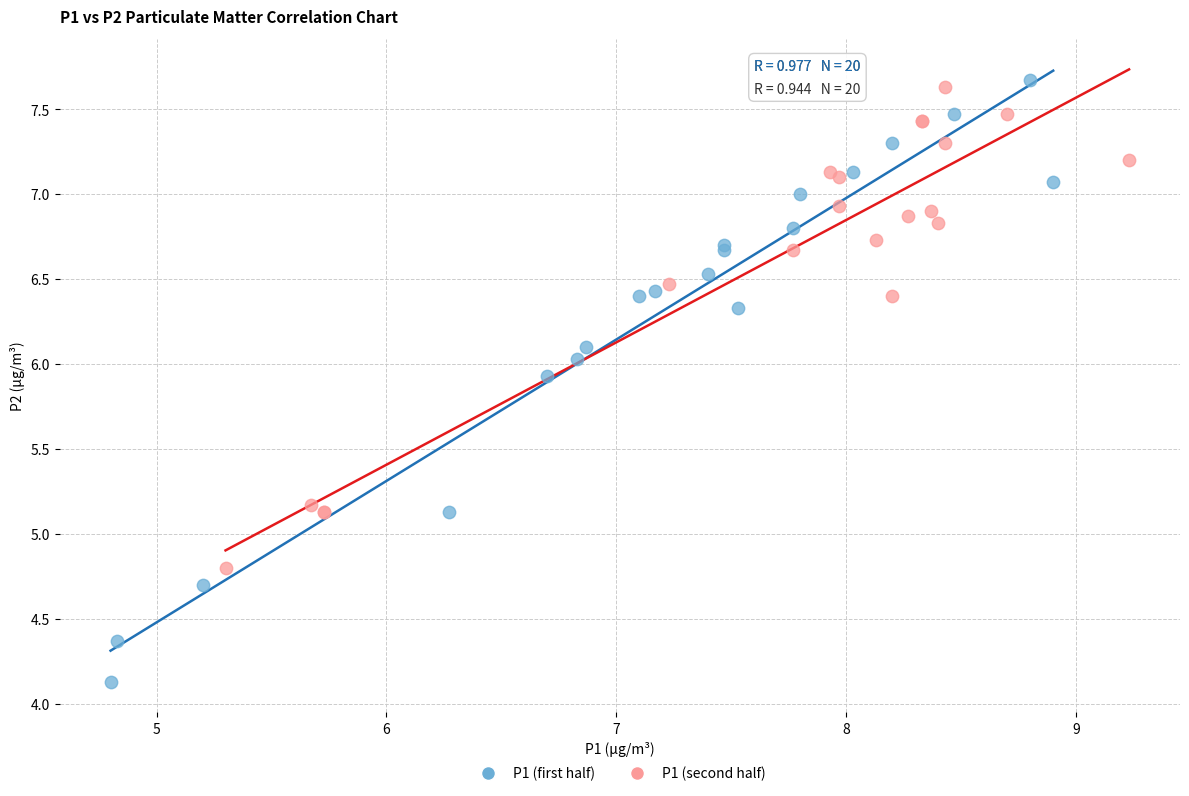

What are all the series names shown in the legend?

P1 (first half), P1 (second half)